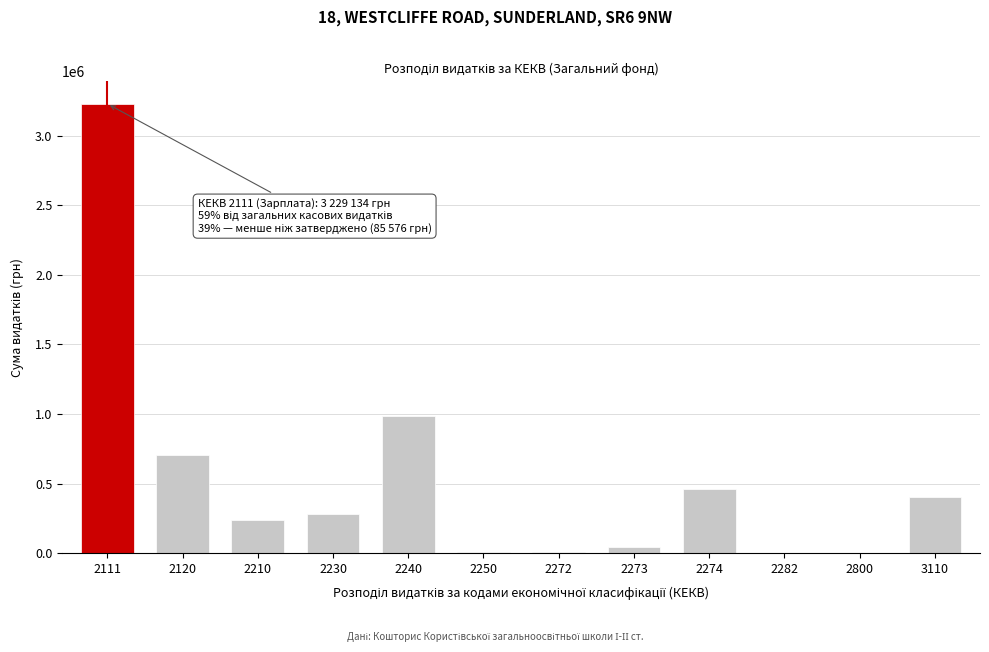

What is the greatest value displayed?

3229134.3